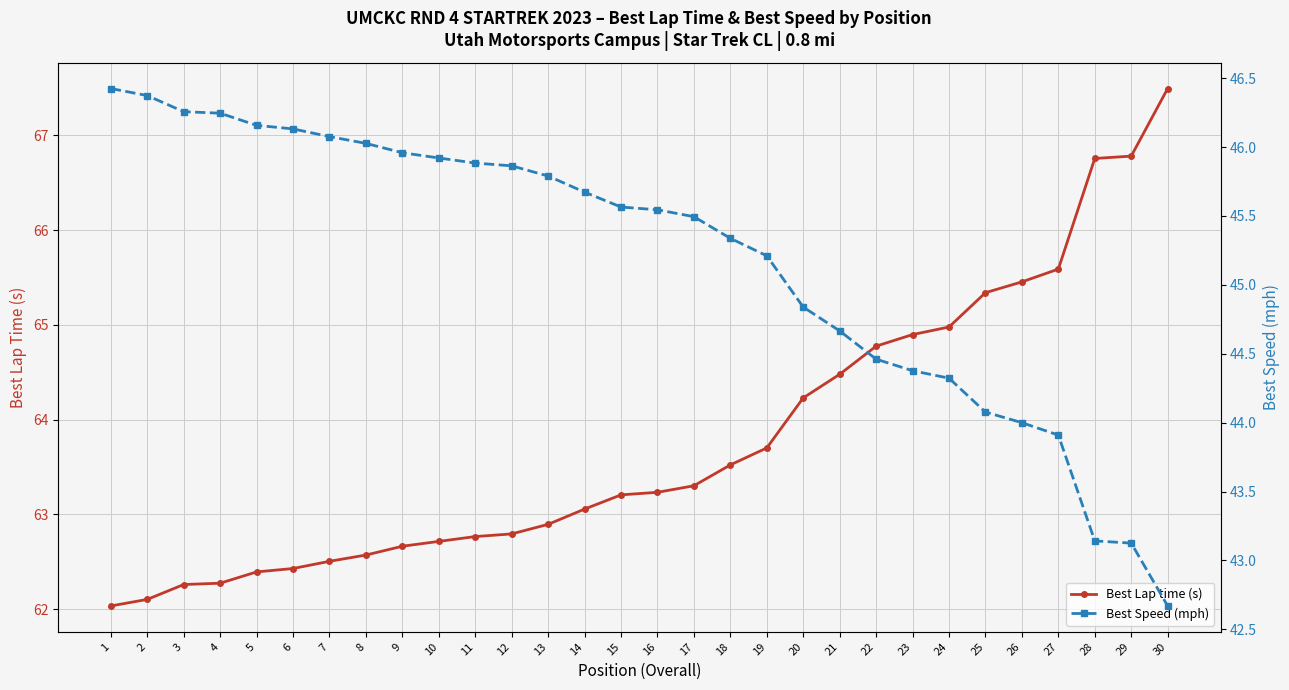

At how many categories does at least one series exceed 60?

30